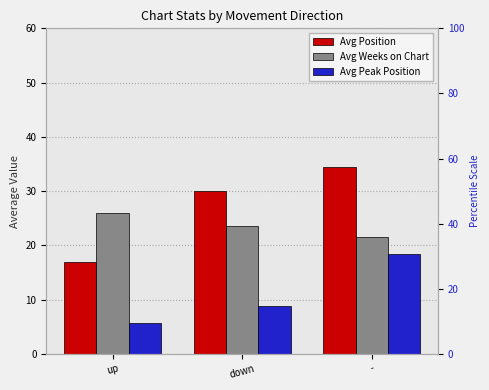

How many categories are shown in the chart?

3